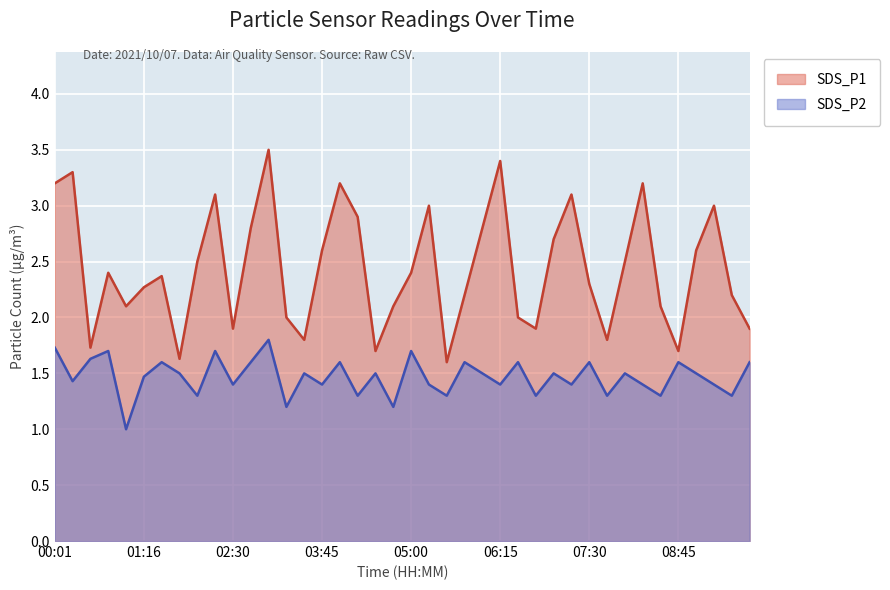

Which category has the lowest value across all series?

01:01